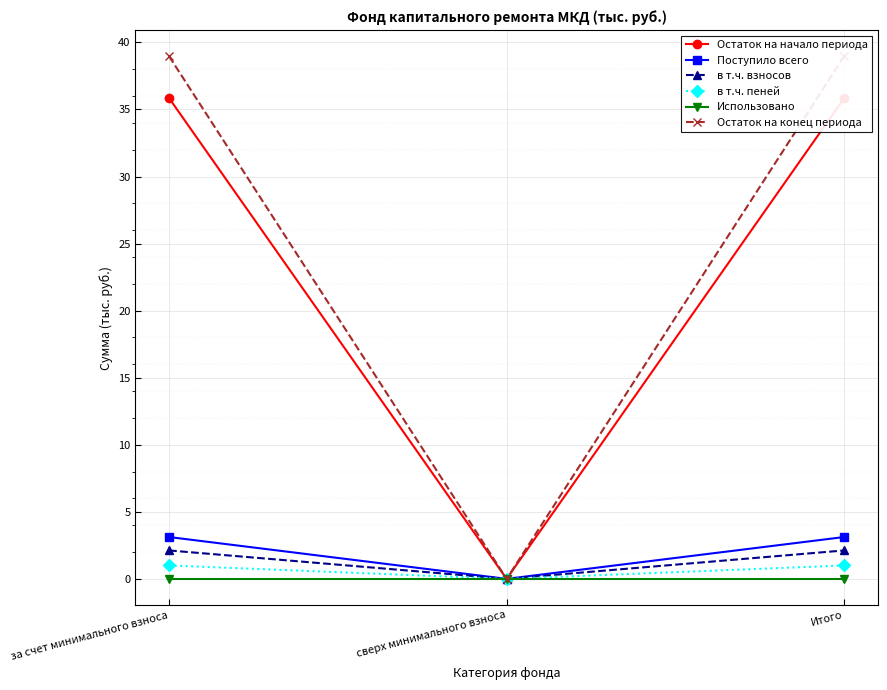

What is the total value across all series at Итого?

81.1